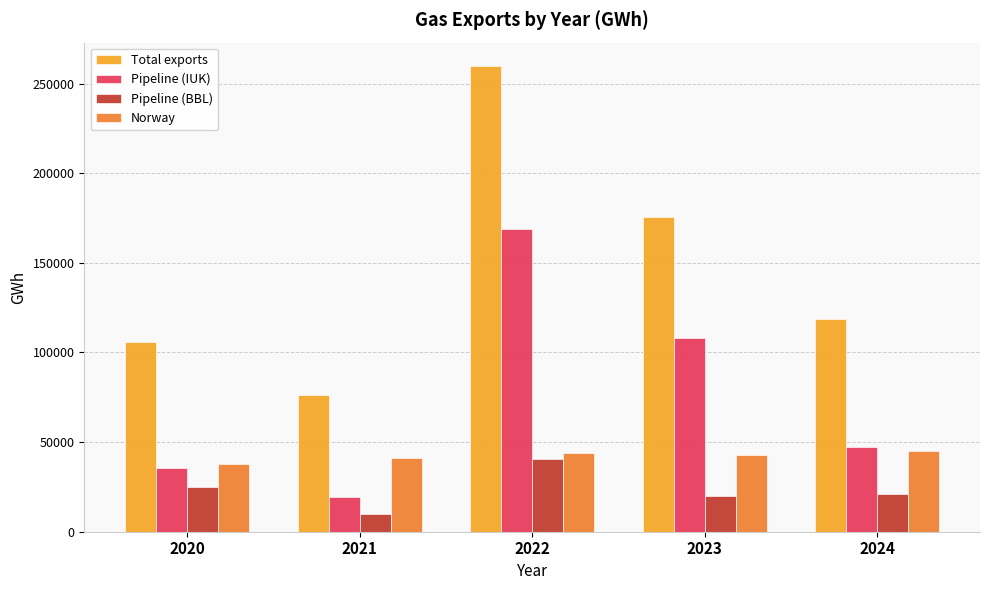

Rank the series by their maximum value, from highest to lowest.

Total exports, Pipeline (IUK), Norway, Pipeline (BBL)